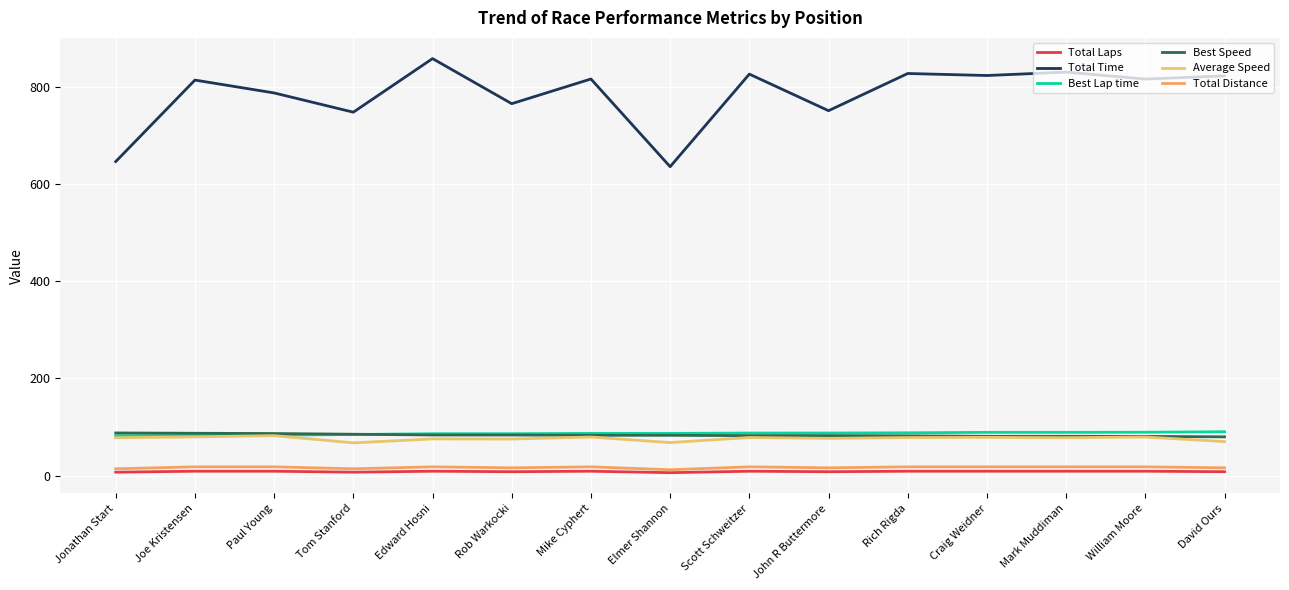

What position from the right is Mike Cyphert?

9